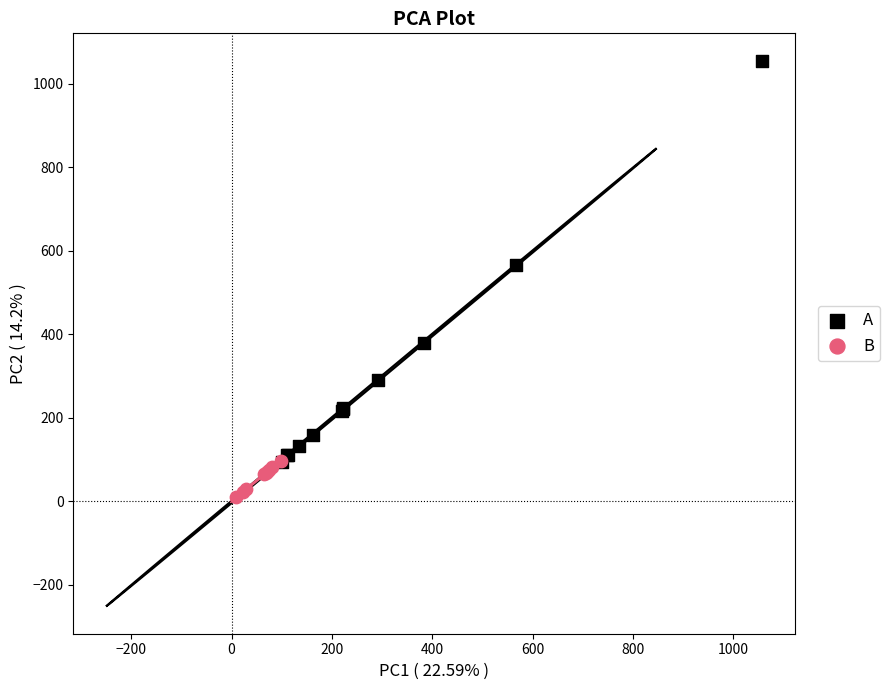

Which series has the largest Y range (max minus min)?

A